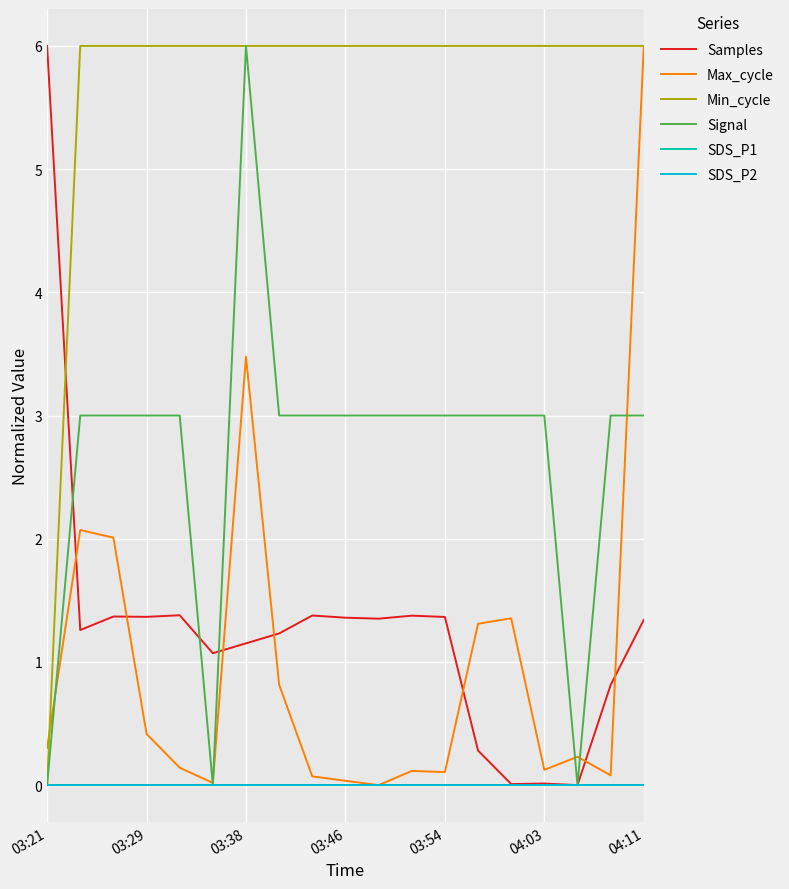

Reading left to right, what are all the values shown in this chart?

Samples: 6.0	1.3	1.4	1.4	1.4	1.1	1.2	1.2	1.4	1.4	1.4	1.4	1.4	0.3	0.0	0.0	0.0	0.8	1.3
Max_cycle: 0.3	2.1	2.0	0.4	0.1	0.0	3.5	0.8	0.1	0.0	0.0	0.1	0.1	1.3	1.4	0.1	0.2	0.1	6.0
Min_cycle: 0.0	6.0	6.0	6.0	6.0	6.0	6.0	6.0	6.0	6.0	6.0	6.0	6.0	6.0	6.0	6.0	6.0	6.0	6.0
Signal: 0.0	3.0	3.0	3.0	3.0	0.0	6.0	3.0	3.0	3.0	3.0	3.0	3.0	3.0	3.0	3.0	0.0	3.0	3.0
SDS_P1: 0.0	0.0	0.0	0.0	0.0	0.0	0.0	0.0	0.0	0.0	0.0	0.0	0.0	0.0	0.0	0.0	0.0	0.0	0.0
SDS_P2: 0.0	0.0	0.0	0.0	0.0	0.0	0.0	0.0	0.0	0.0	0.0	0.0	0.0	0.0	0.0	0.0	0.0	0.0	0.0